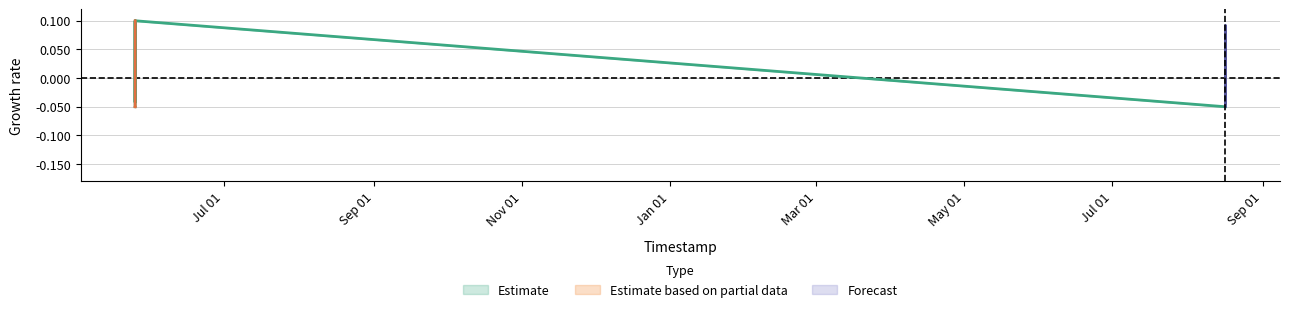

Is this an area chart (filled region under the line)?

No